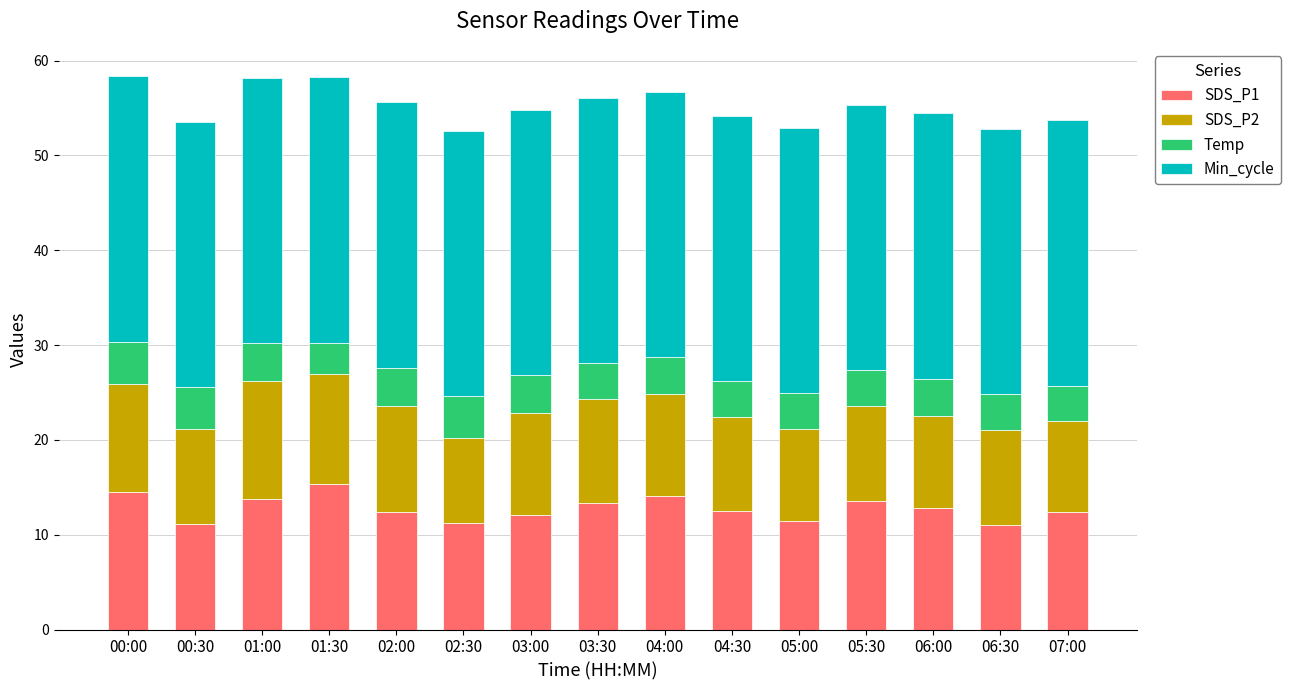

What is the sum of all SDS_P1 values?

191.9